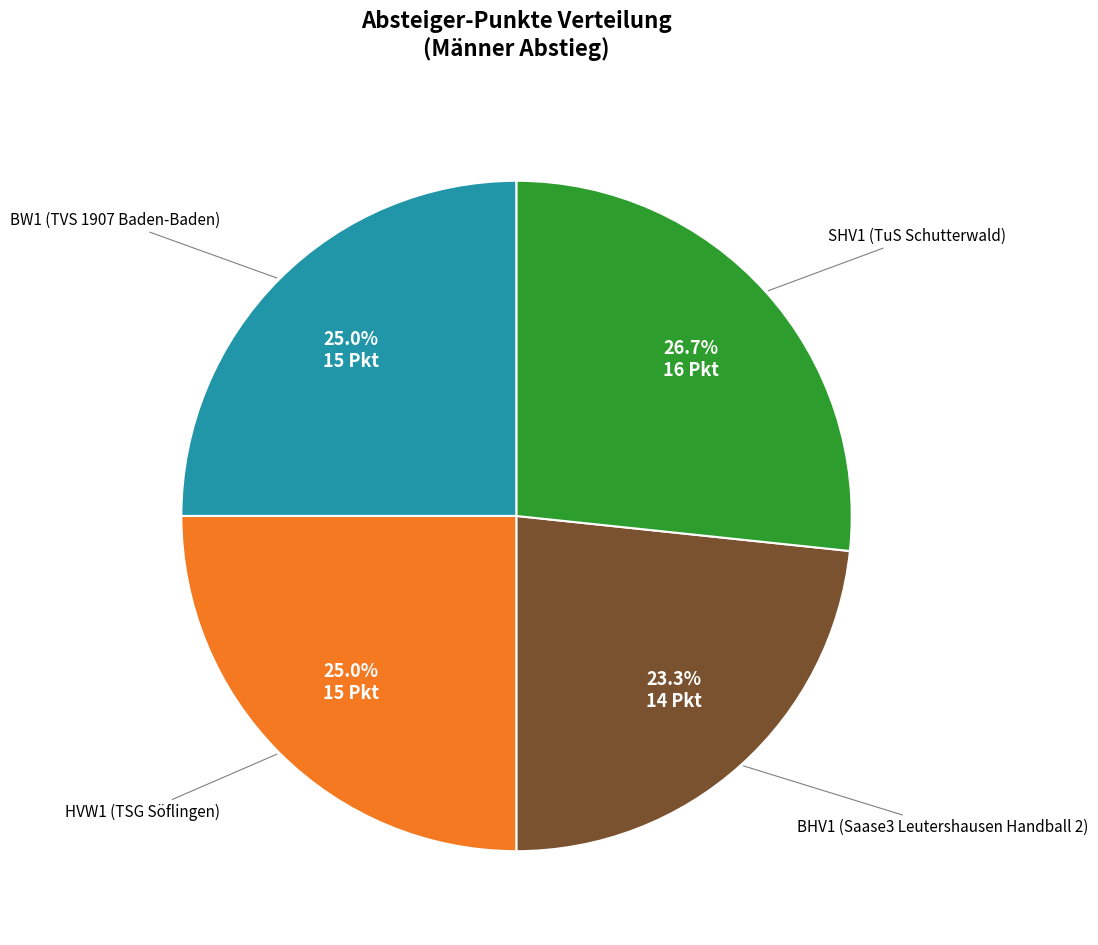

To the nearest percent, what portion does BW1 (TVS 1907 Baden-Baden) represent?

25%